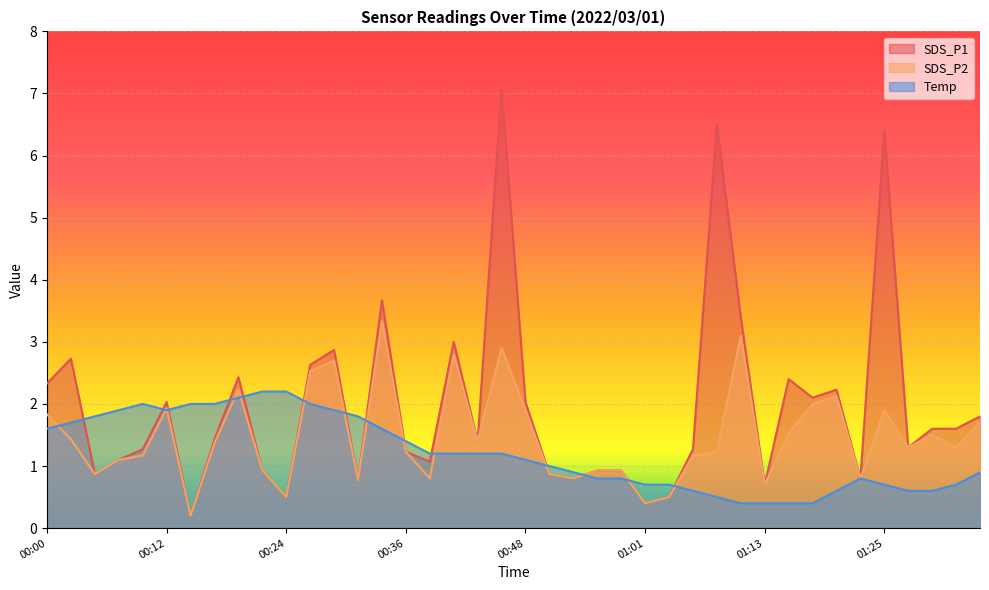

Read the Temp value at 00:07.

1.9